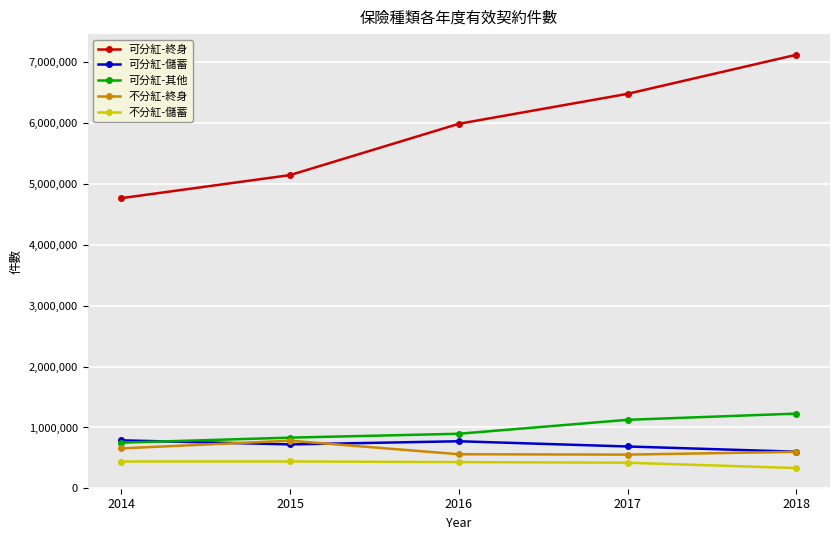

What are all the series names shown in the legend?

可分紅-終身, 可分紅-儲蓄, 可分紅-其他, 不分紅-終身, 不分紅-儲蓄